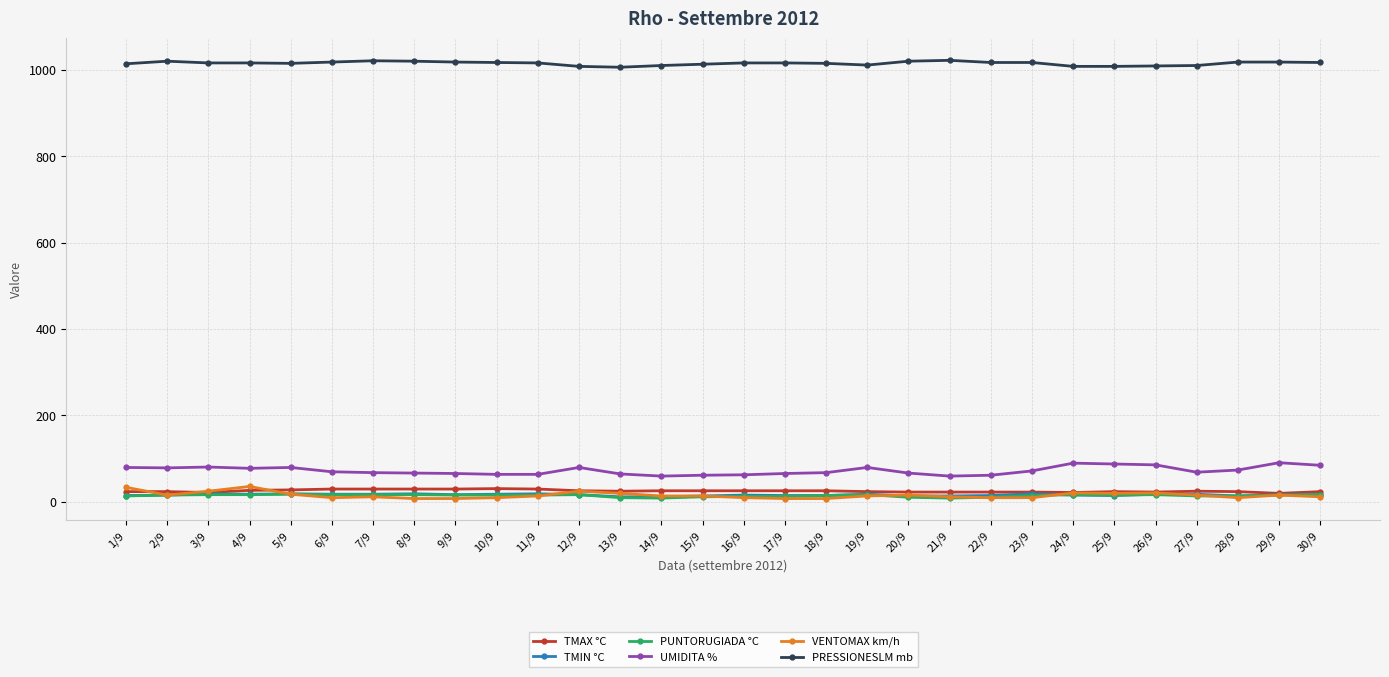

The value of PRESSIONESLM mb at 11/9 is 465. True or false?

False